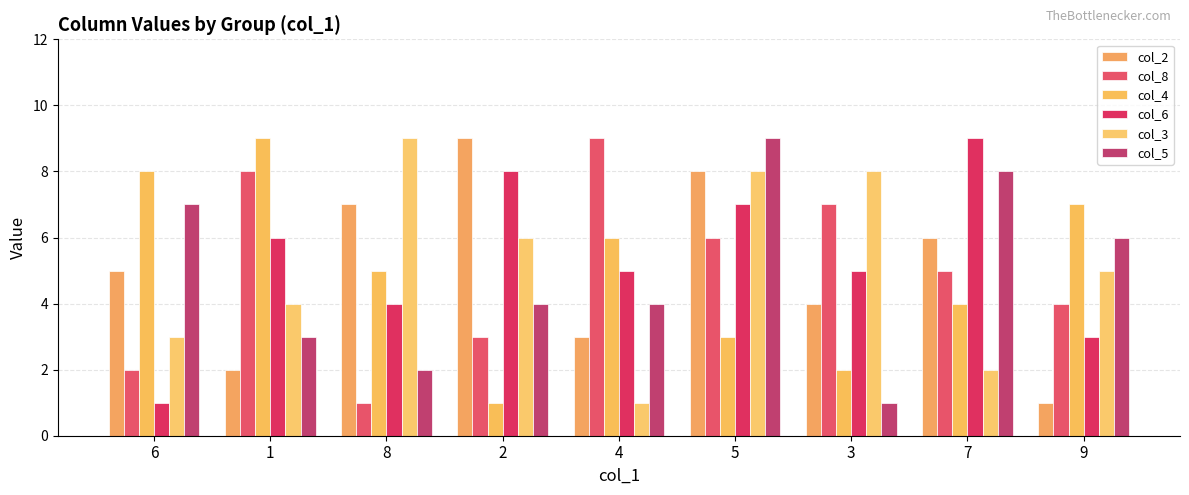

Reading left to right, transcribe all the data shown in this chart.

col_2: 6=5	1=2	8=7	2=9	4=3	5=8	3=4	7=6	9=1
col_8: 6=2	1=8	8=1	2=3	4=9	5=6	3=7	7=5	9=4
col_4: 6=8	1=9	8=5	2=1	4=6	5=3	3=2	7=4	9=7
col_6: 6=1	1=6	8=4	2=8	4=5	5=7	3=5	7=9	9=3
col_3: 6=3	1=4	8=9	2=6	4=1	5=8	3=8	7=2	9=5
col_5: 6=7	1=3	8=2	2=4	4=4	5=9	3=1	7=8	9=6